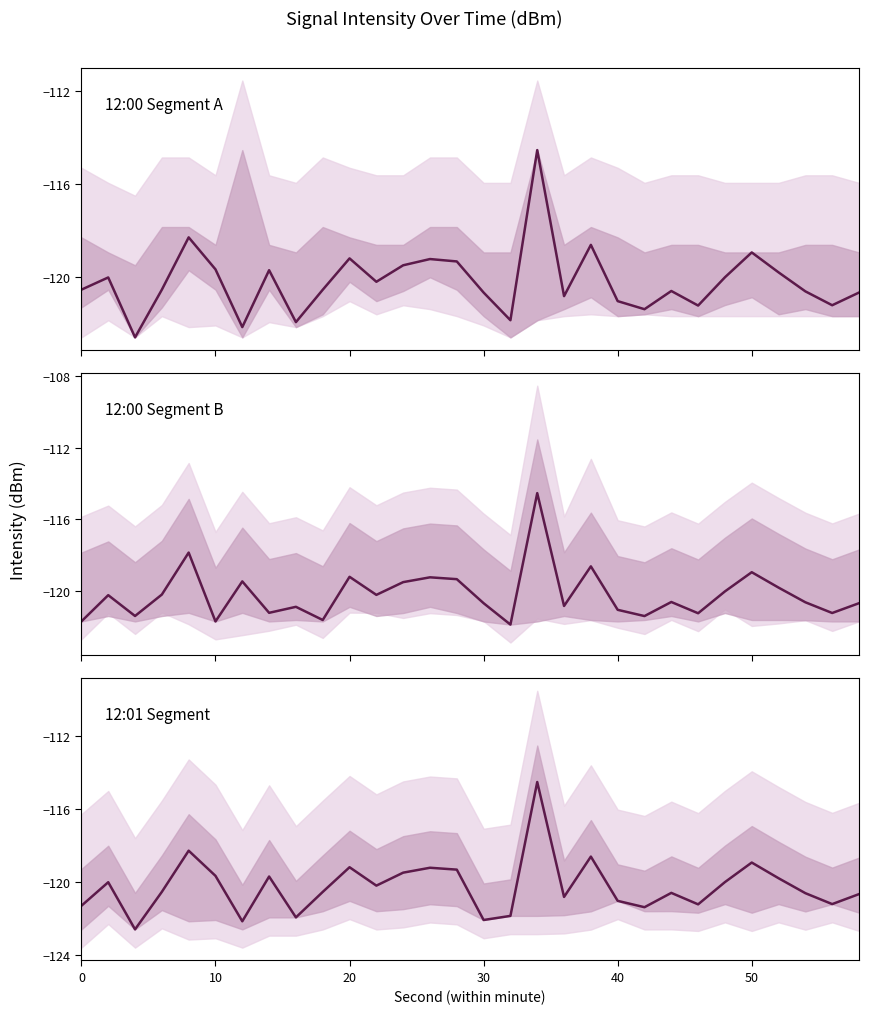

True or false: 12:01 Segment and 12:00 Segment A intersect in this chart.

False